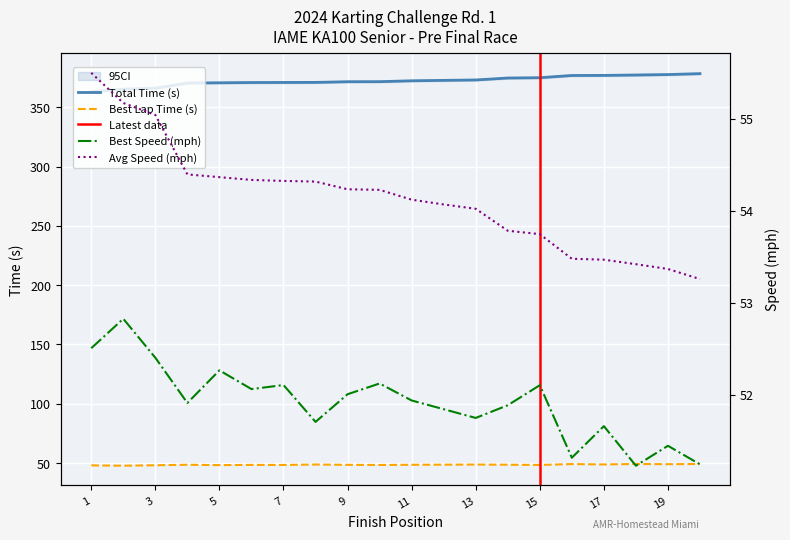

True or false: Best Lap Time (s) has a value of 64.5 at 19.

False